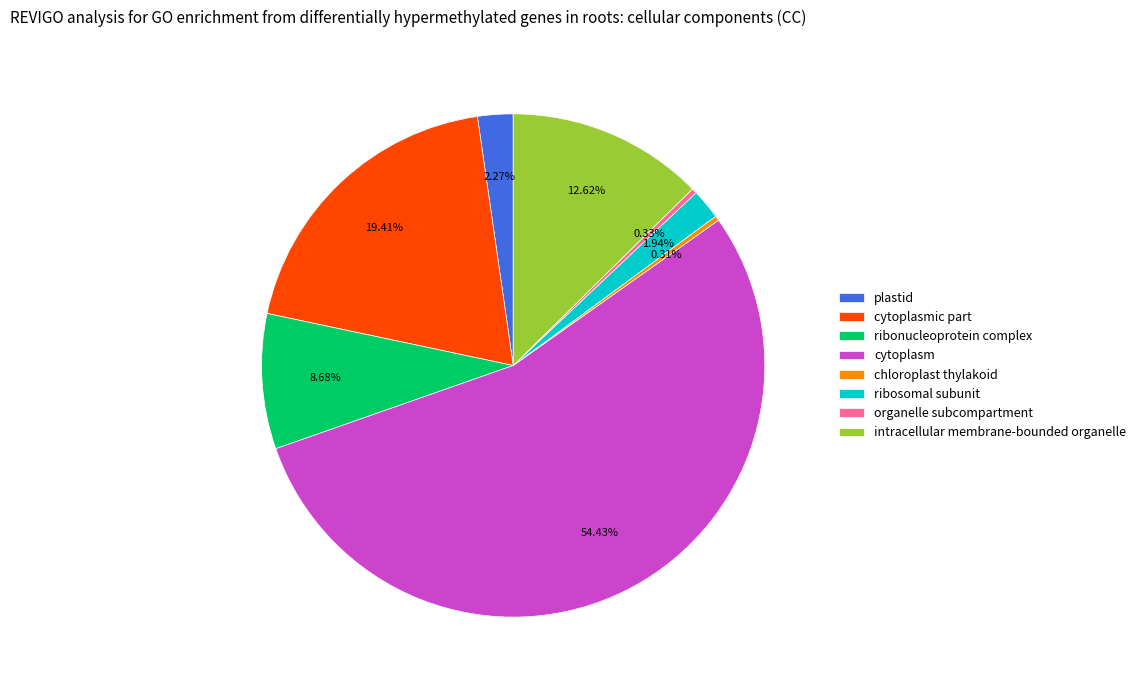

Combined, do ribosomal subunit and cytoplasmic part account for over 50%?

No